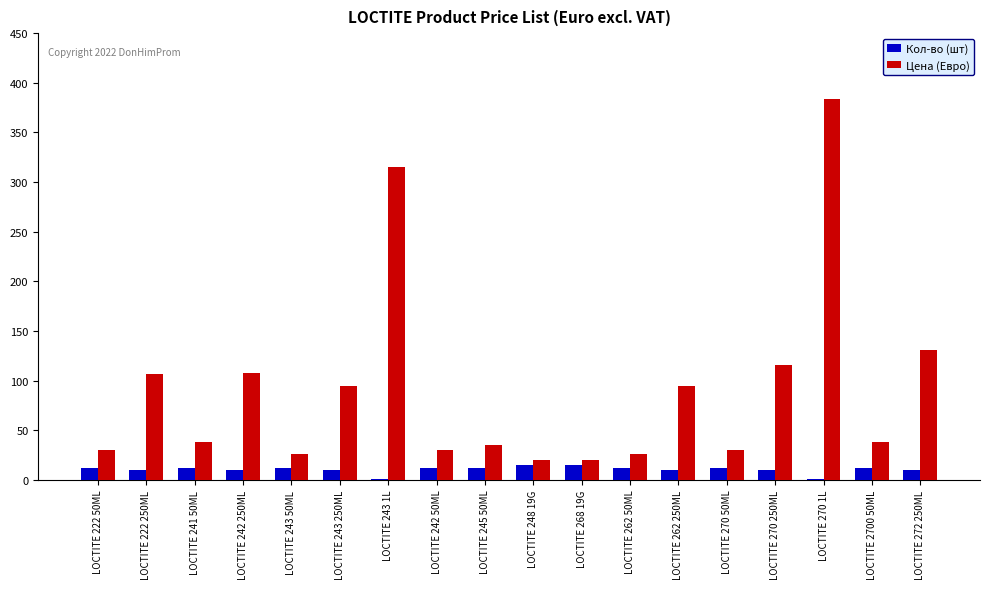

At which category is the sum across all series the highest?

LOCTITE 270 1L